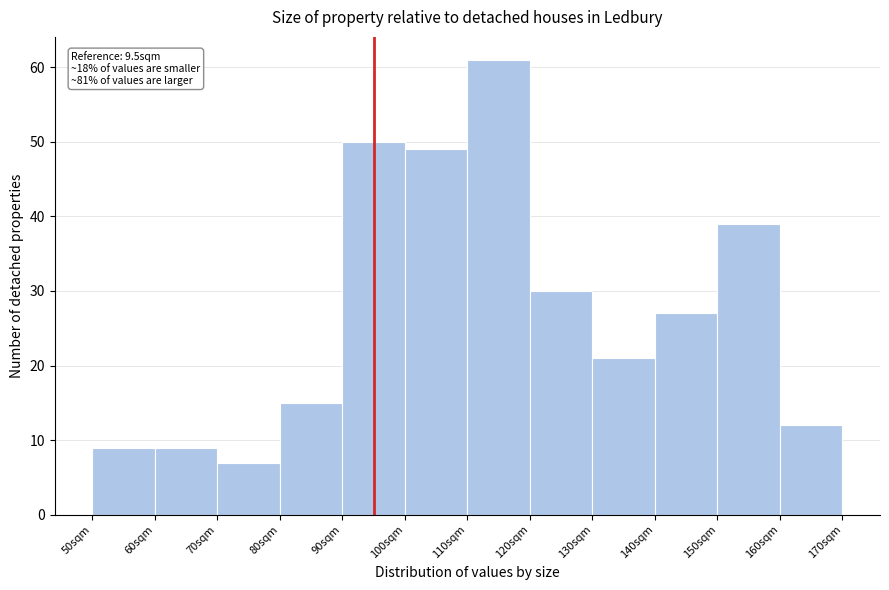

Reading left to right, transcribe all the data shown in this chart.

9	9	7	15	50	49	61	30	21	27	39	12